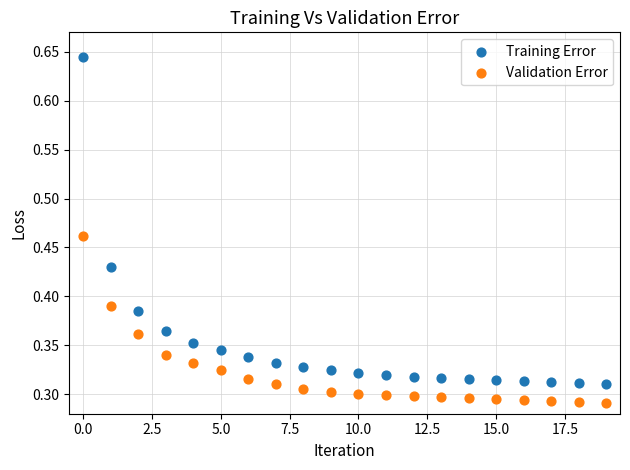

Which series reaches the minimum Y coordinate?

Validation Error